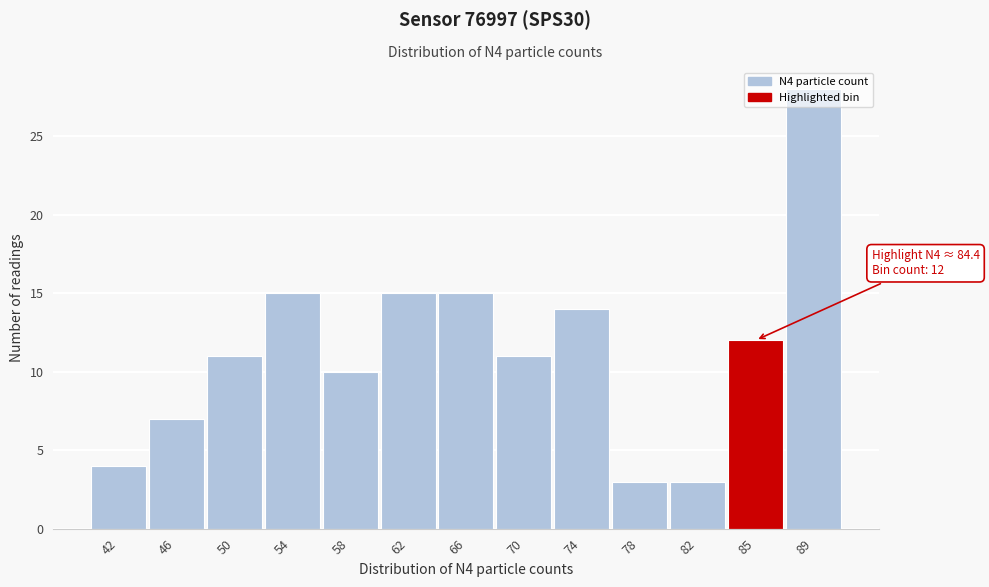

What is the value of the 2nd bar from the left?

7